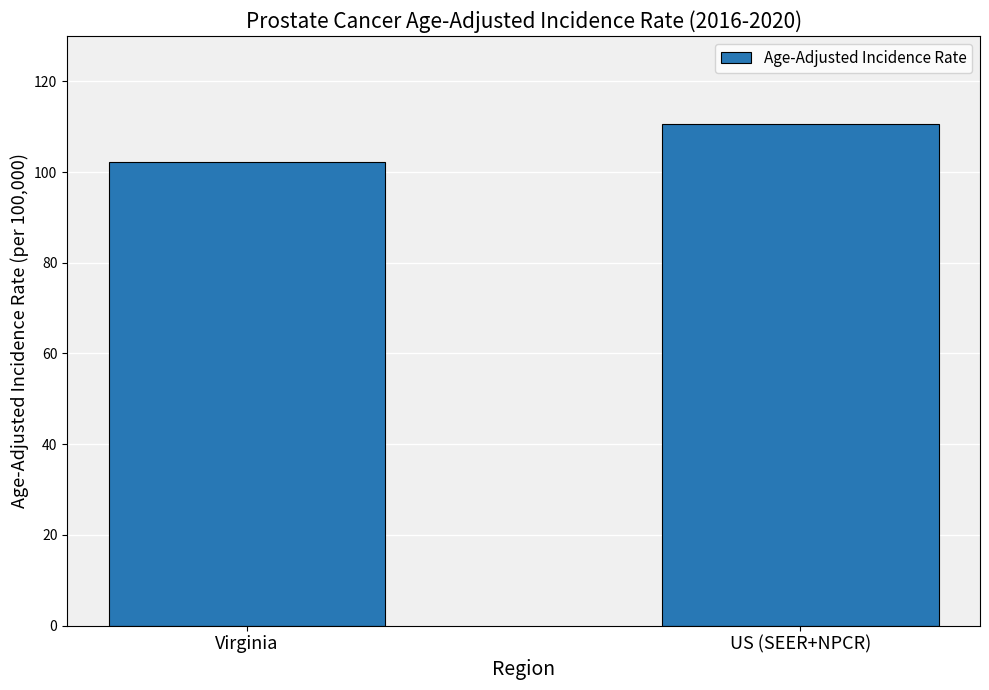

What is the difference between the maximum and minimum values?

8.4